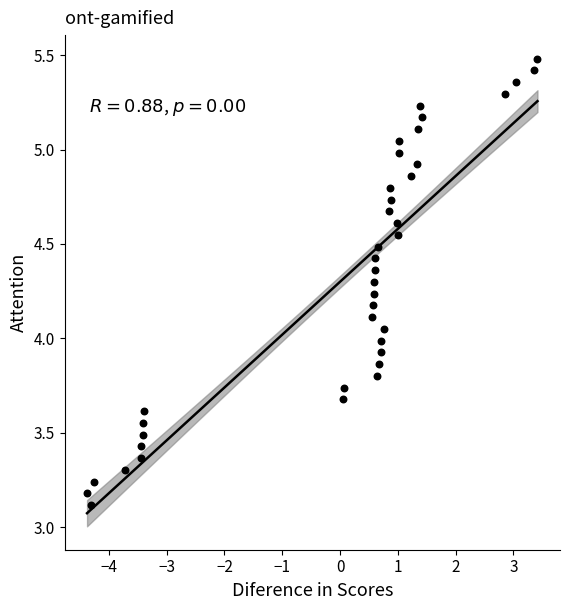

What is the range of Y values (max minus min)?

2.4